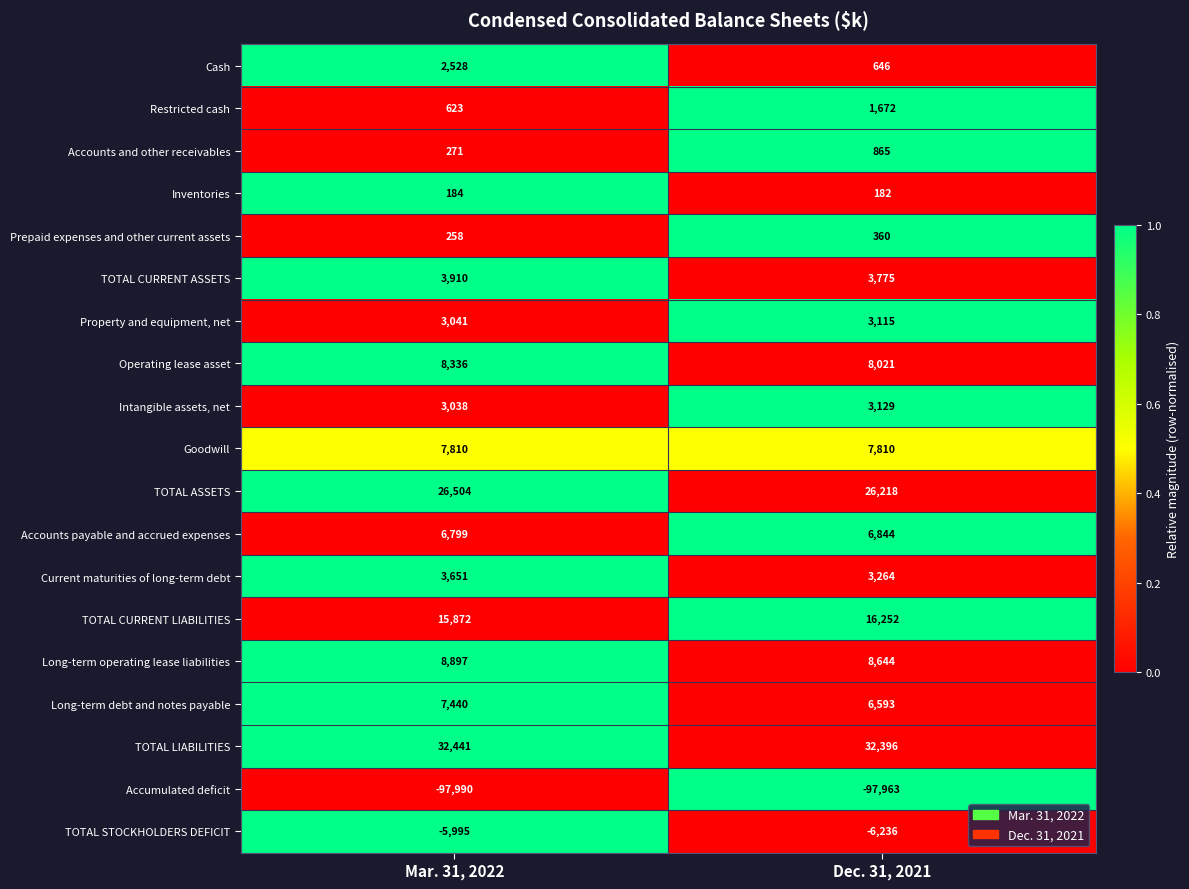

At which label does Prepaid expenses and other current assets reach its peak?

Dec. 31, 2021